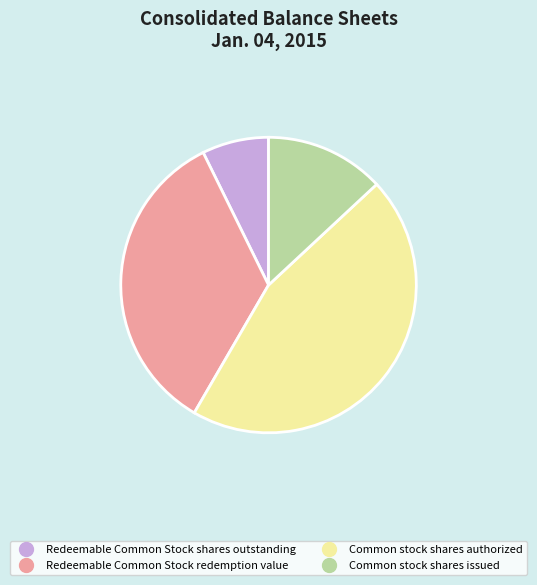

How many segments does this pie chart have?

4